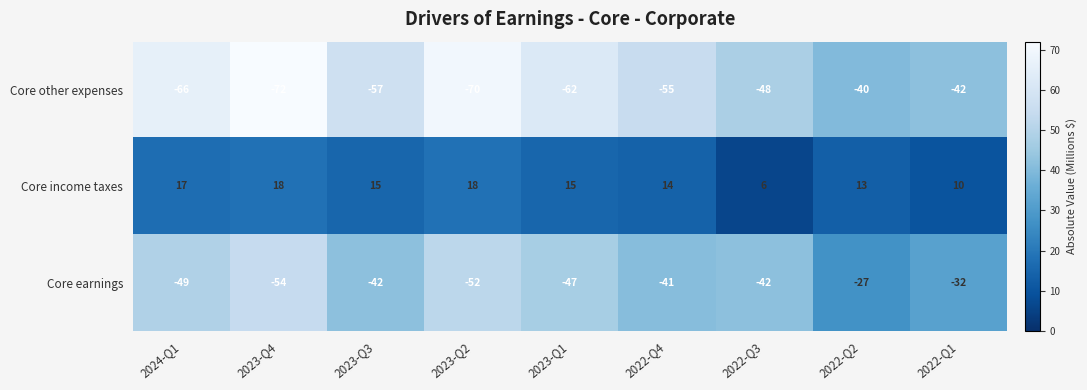

Where does the Core other expenses series first go above -57?

2022-Q4